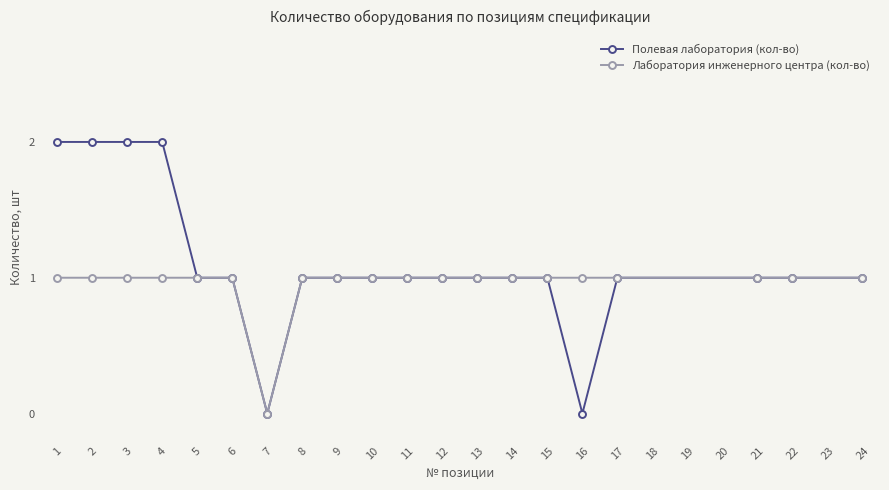

Is it true that Полевая лаборатория (кол-во) equals 1 at 15?

True